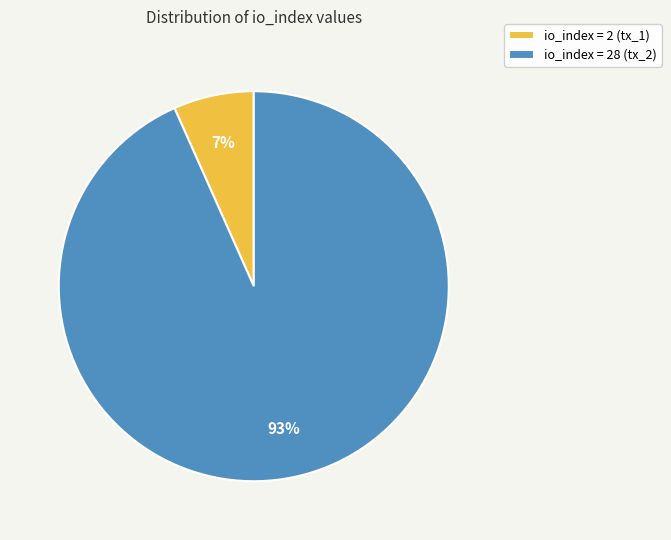

Between io_index = 28 (tx_2) and io_index = 2 (tx_1), which is larger?

io_index = 28 (tx_2)